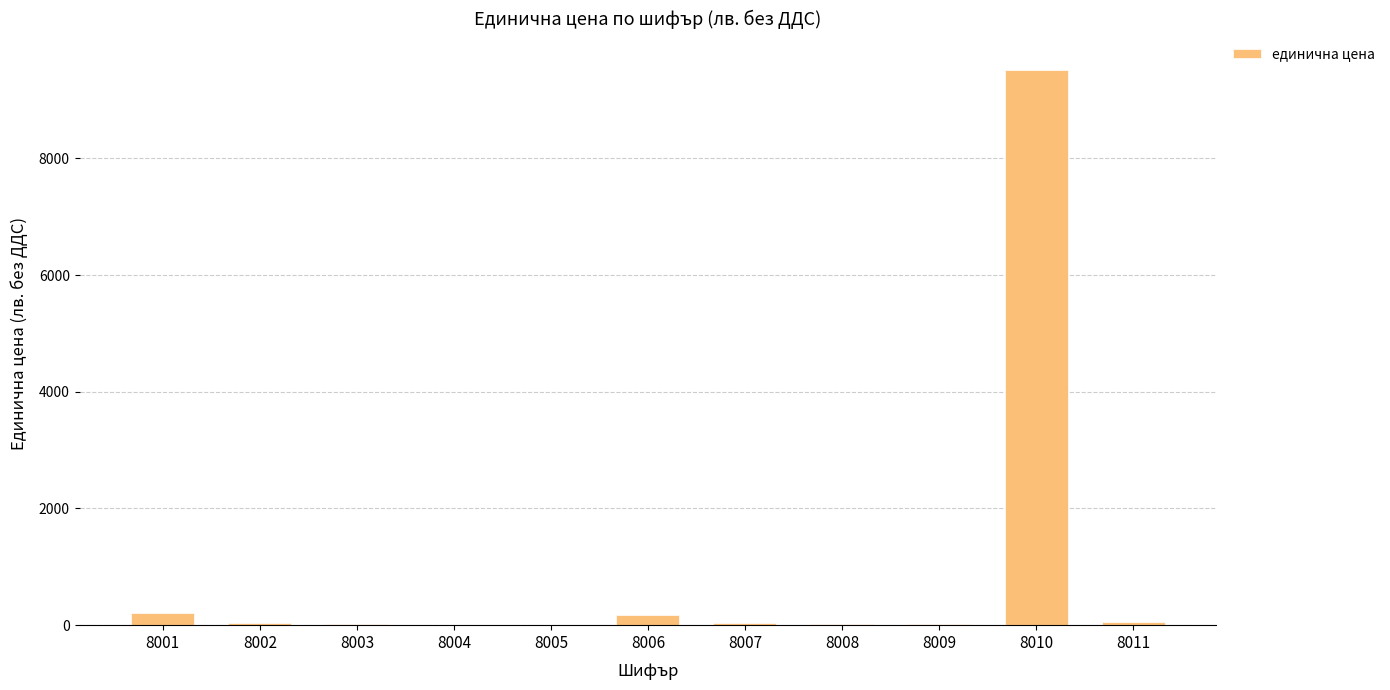

Read the value at 8010.

9520.0